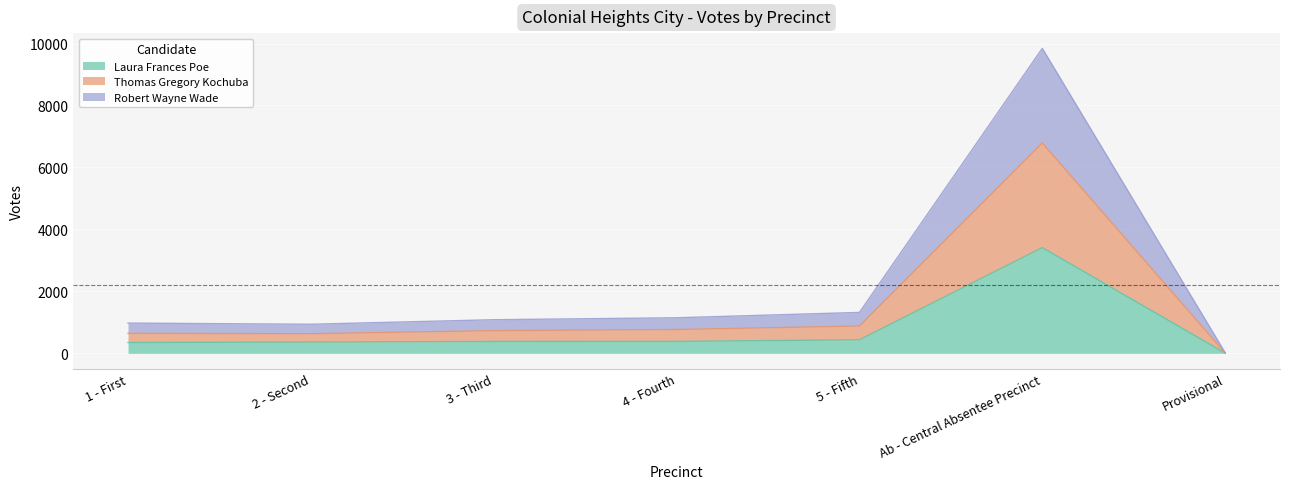

Where does the Robert Wayne Wade series first go above 1085?

4 - Fourth